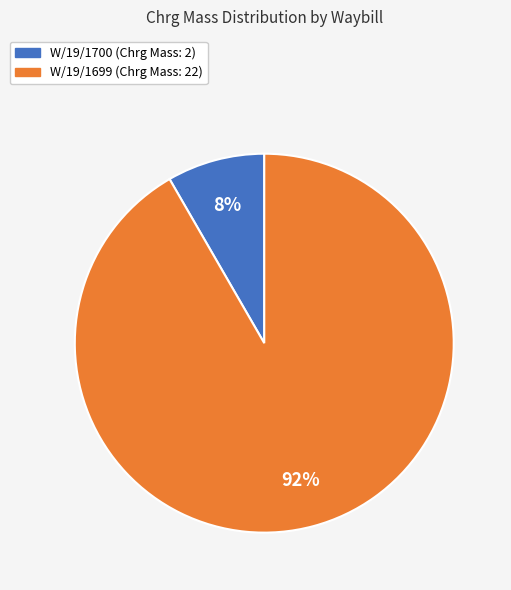

What percentage is the W/19/1700 slice, to the nearest percent?

8%